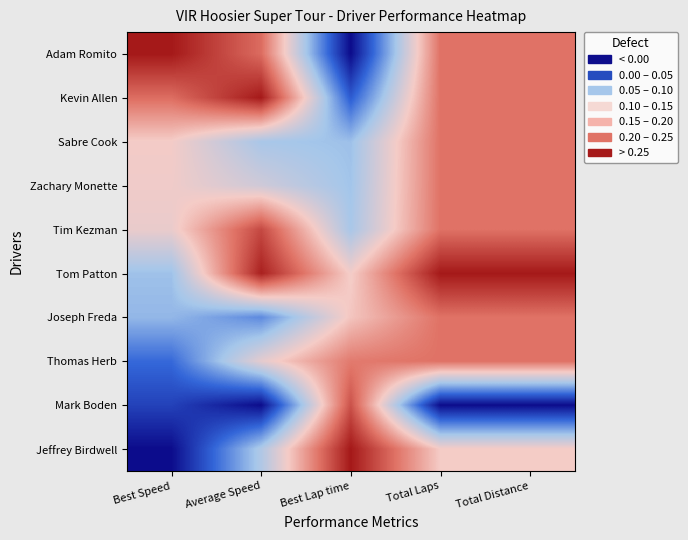

At Total Distance, list the series in order from smallest to largest.

Mark Boden, Jeffrey Birdwell, Adam Romito, Kevin Allen, Sabre Cook, Zachary Monette, Tim Kezman, Joseph Freda, Thomas Herb, Tom Patton